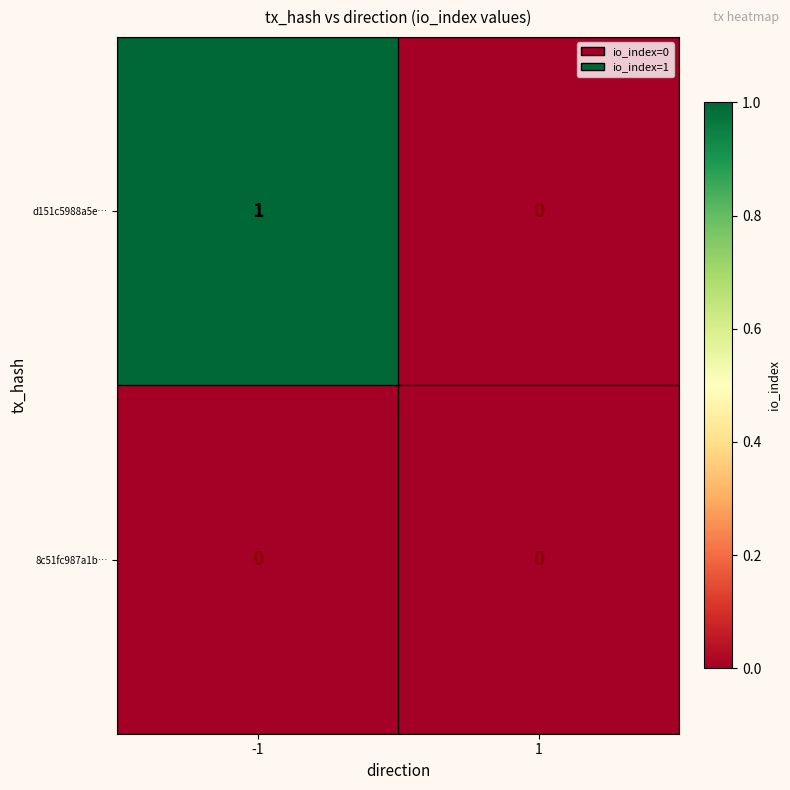

Between -1 and 1, which series saw the biggest shift?

d151c5988a5e…